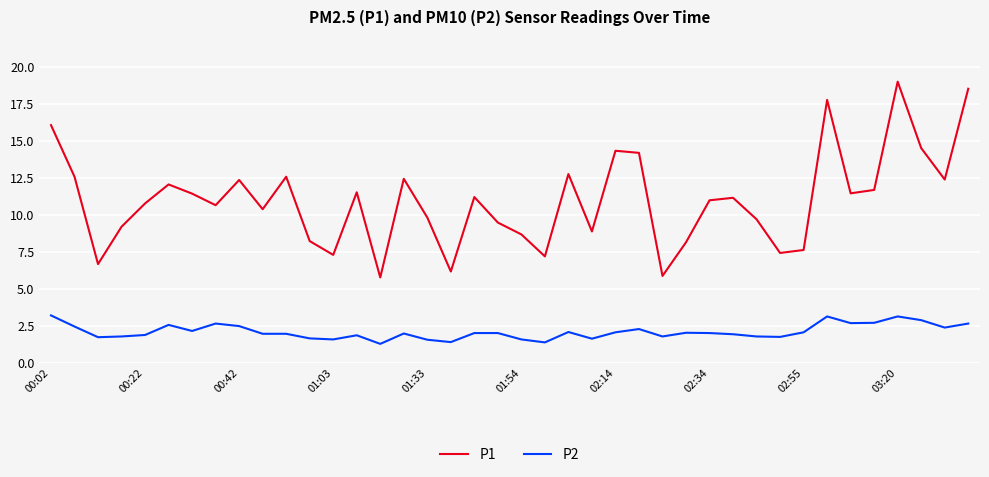

What is the smallest value displayed?

1.3